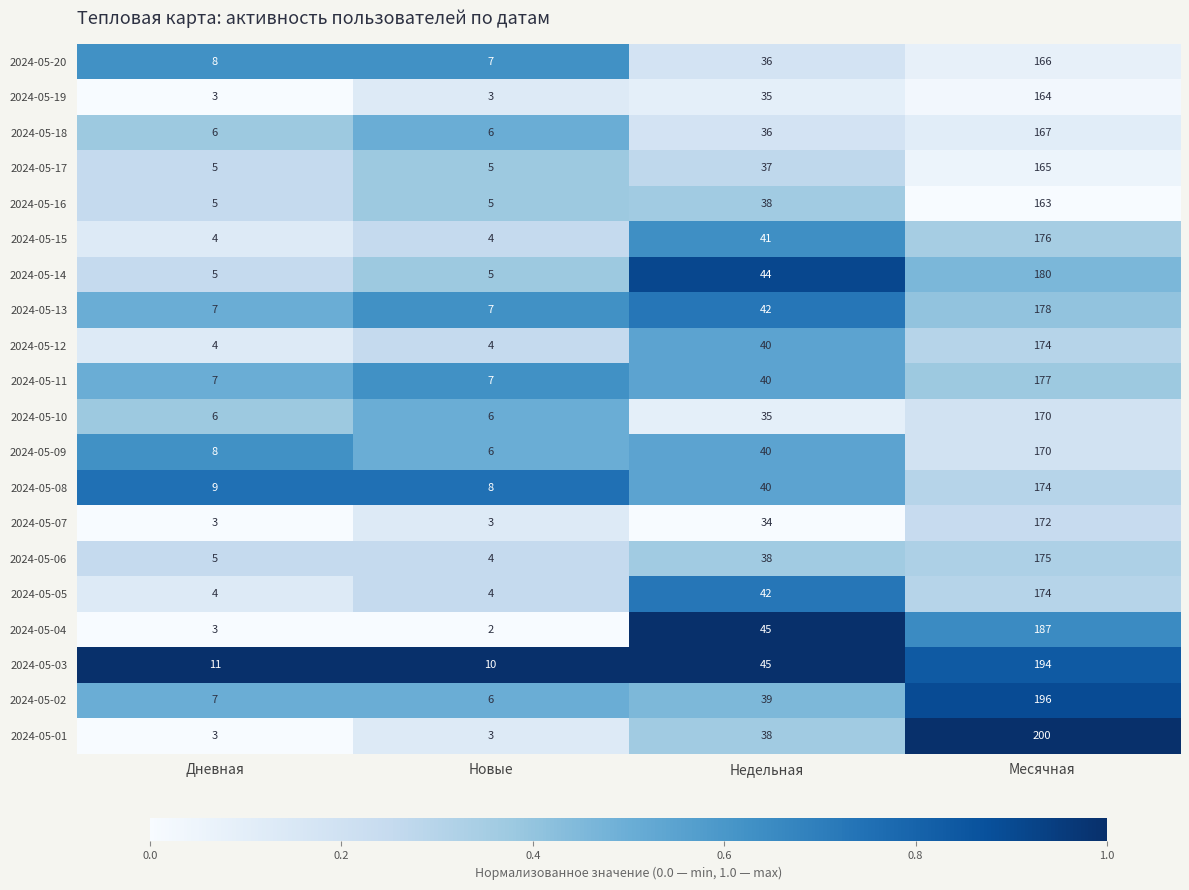

Between Дневная and Новые, which series saw the biggest shift?

2024-05-09